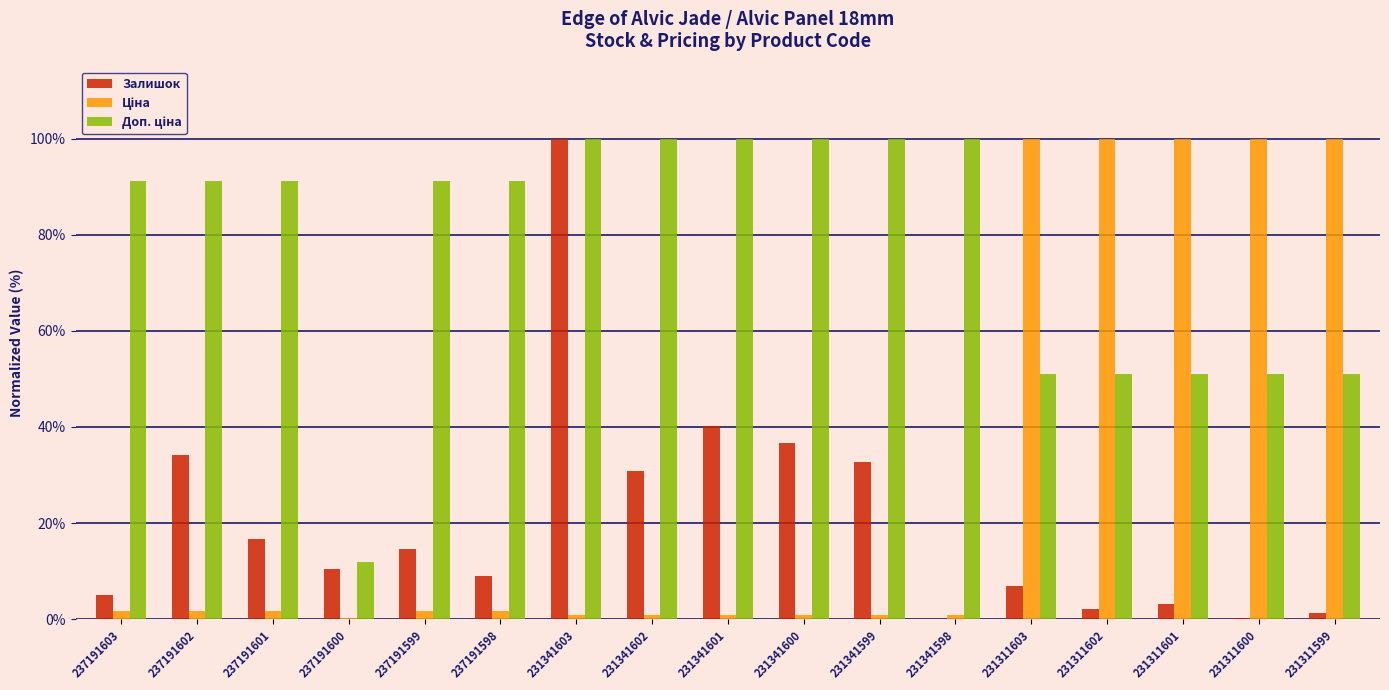

Are the bars horizontal?

No